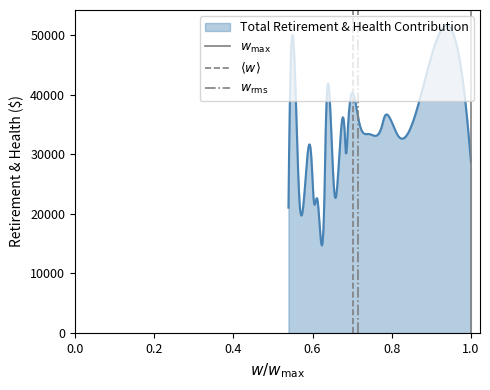

Does the chart have visible grid lines?

No